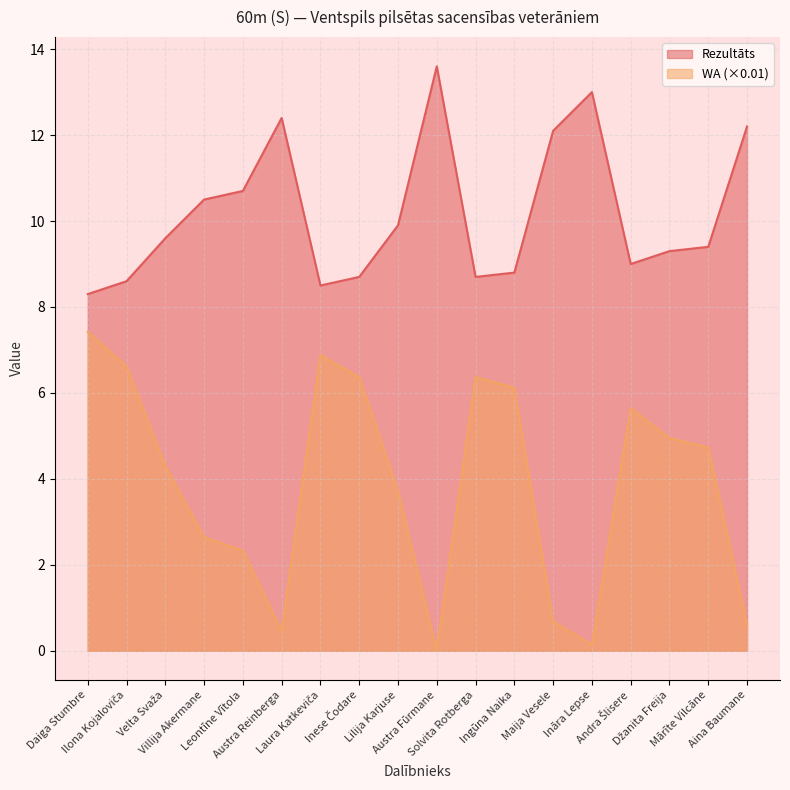

True or false: Rezultāts and WA intersect in this chart.

False